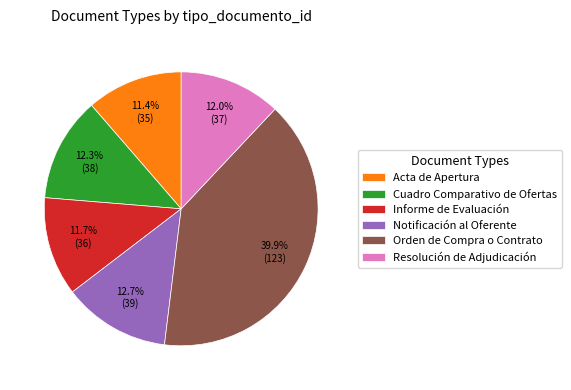

To the nearest percent, what percentage of the pie is Informe de Evaluación?

12%